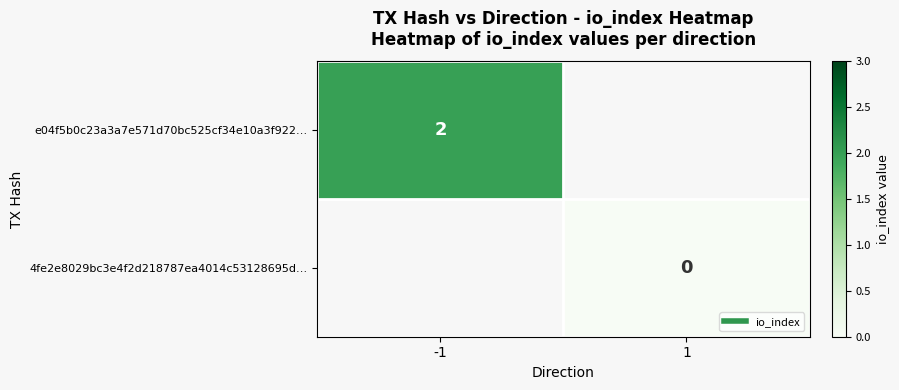

Which label corresponds to the smallest value in the chart?

1